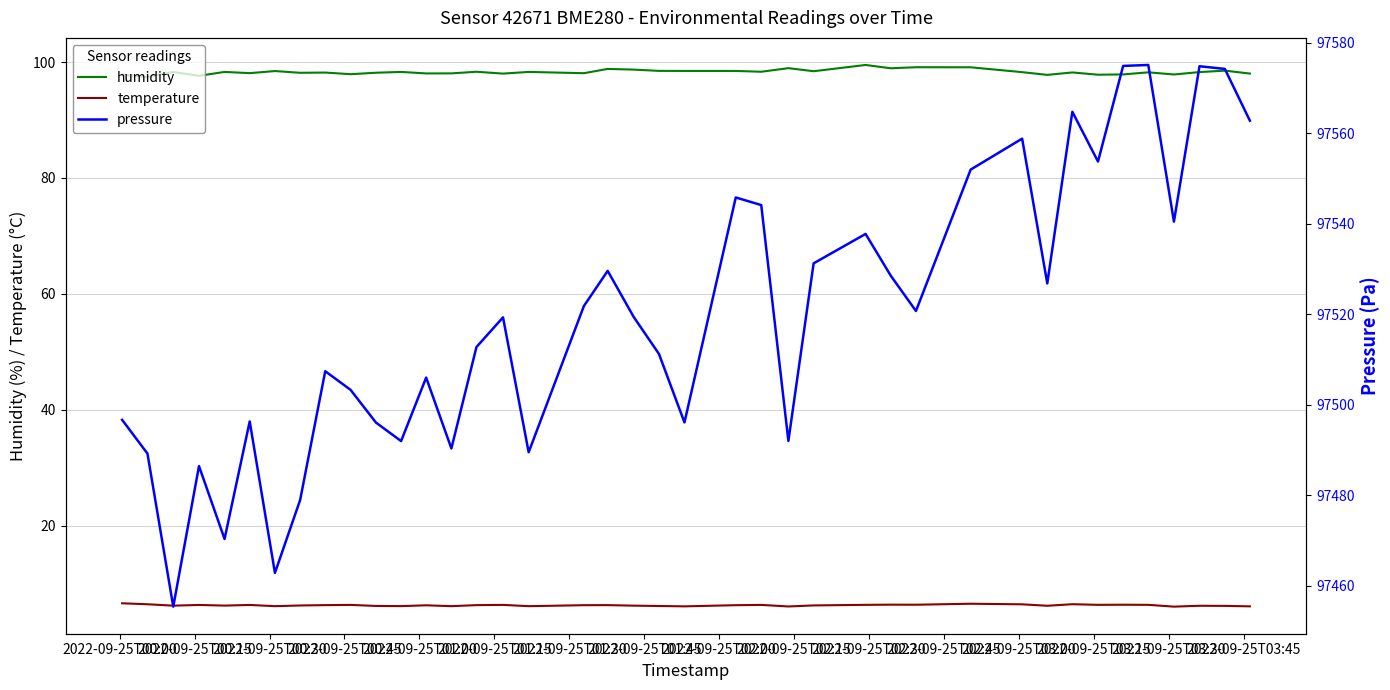

True or false: temperature and humidity cross at least once.

False